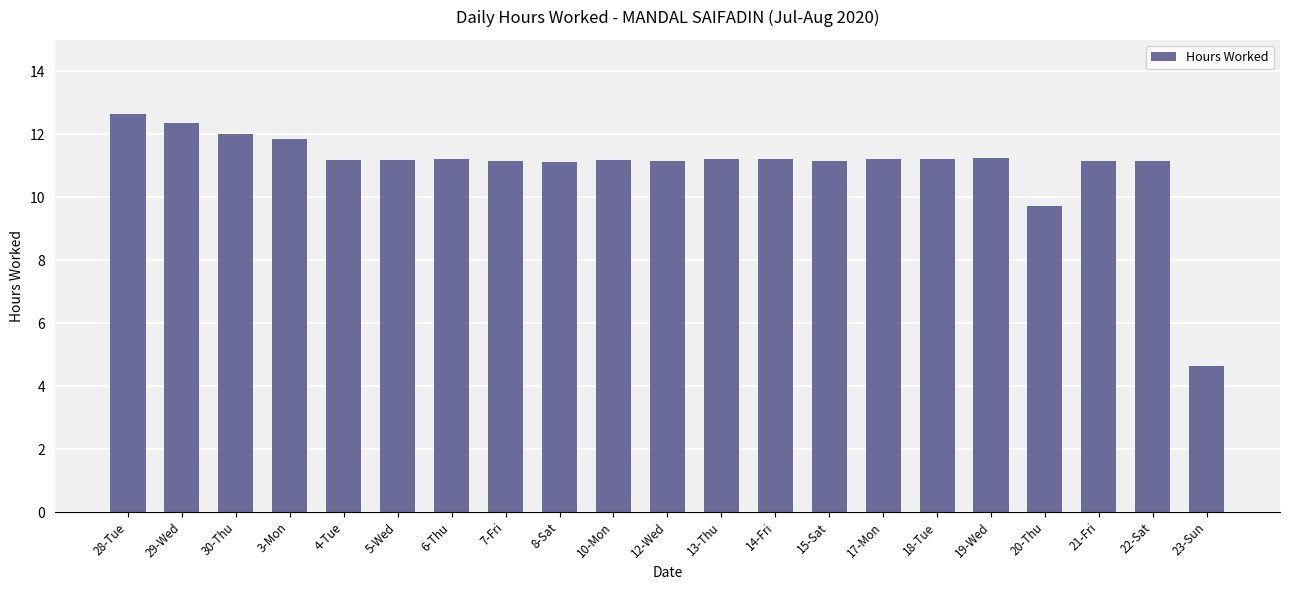

How many bars are there in total?

21